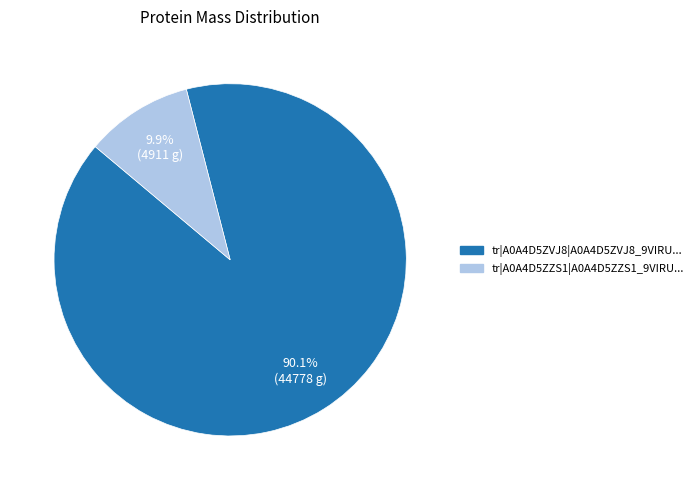

What percentage is the tr|A0A4D5ZVJ8 slice, to the nearest percent?

90%